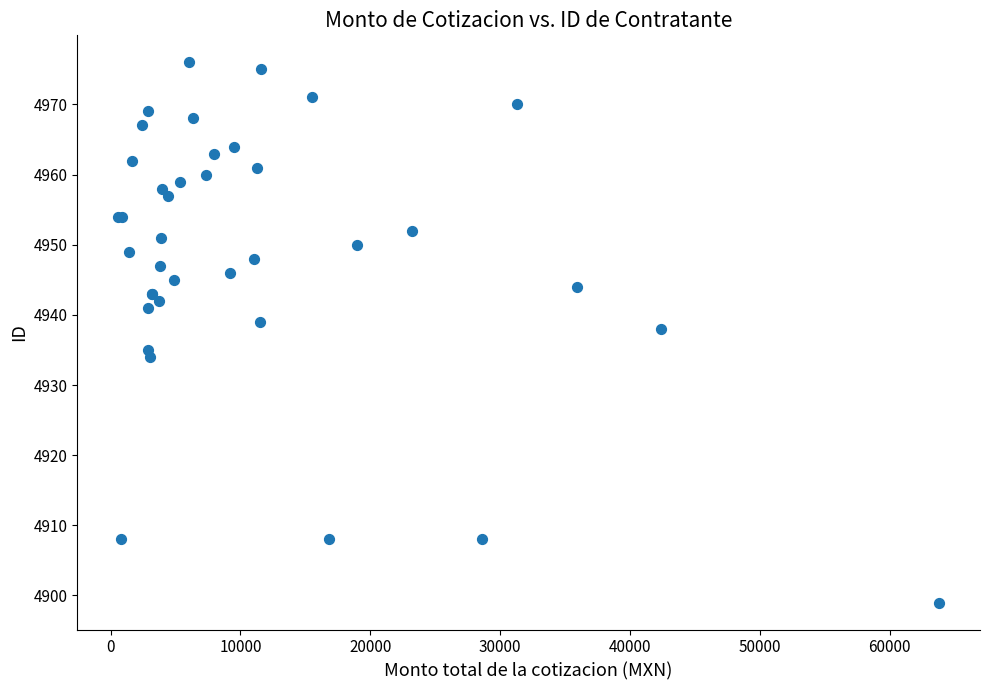

What Y value in the scatter plot is closest to 4937?

4938